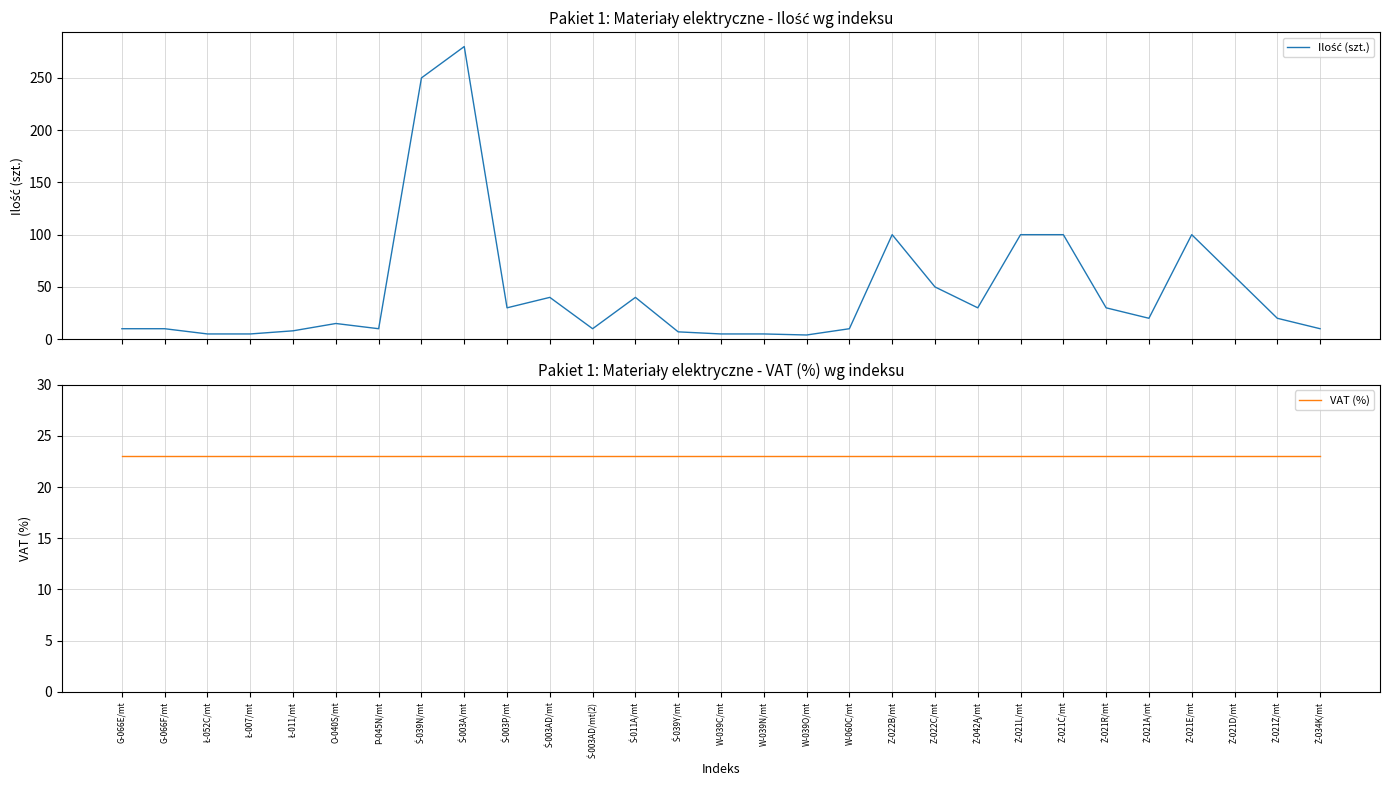

Which has a higher value, Ł-011/mt or Ł-052C/mt?

Ł-011/mt